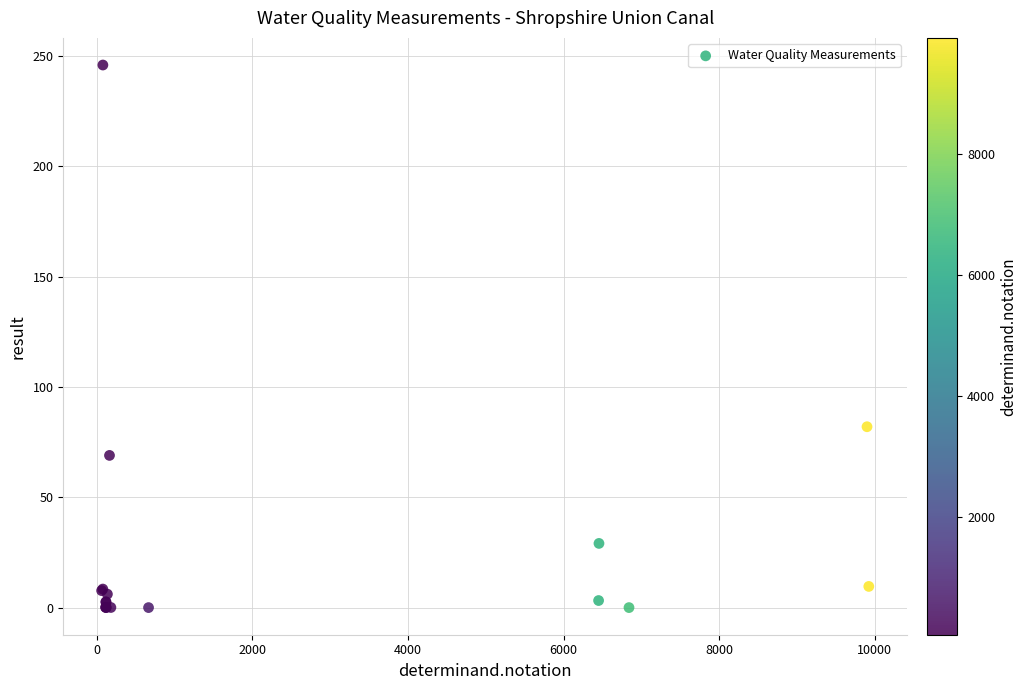

What Y value in the scatter plot is closest to 123?

82.0